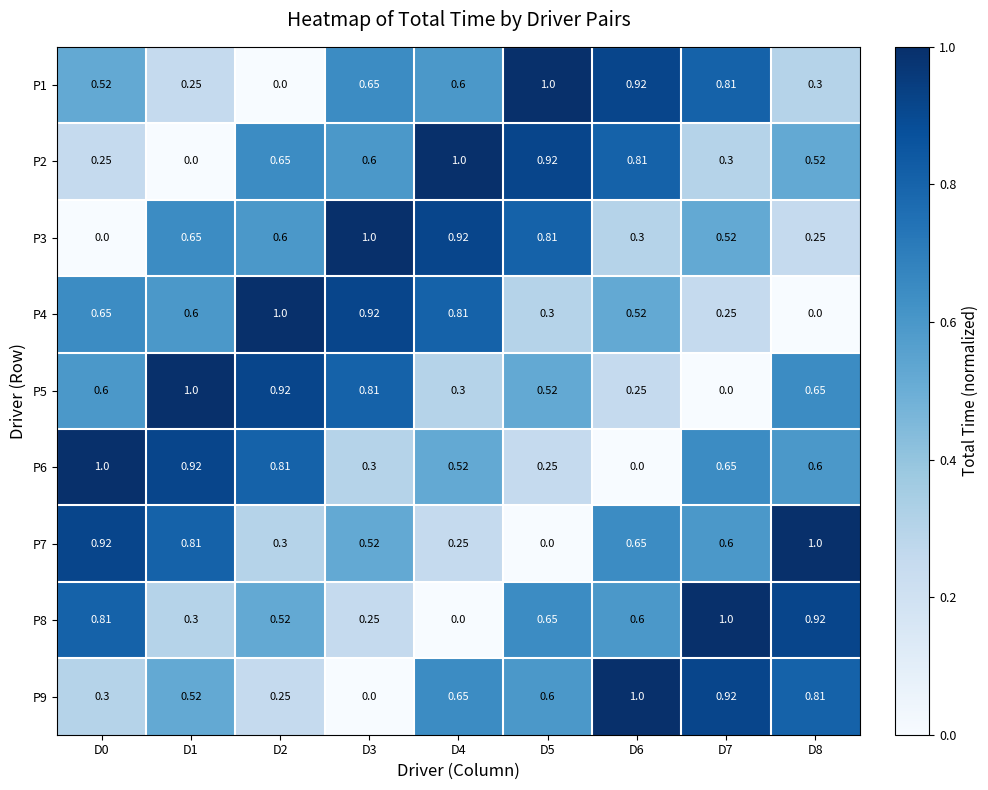

At D0, list the series in order from smallest to largest.

P3, P2, P9, P1, P5, P4, P8, P7, P6